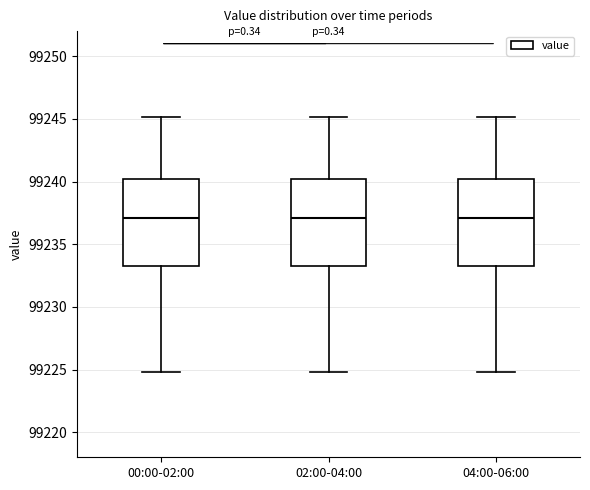

Reading left to right, transcribe this box plot: for each box, give where its median line is, the range the box spans, and where its two whiskers end, as read against the y-axis. The values are not printed on the chart, so give them approximately, as read against the axis.

00:00-02:00: median 99237.0, box 99233.5 to 99240.0, whiskers 99225.0 to 99245.0
02:00-04:00: median 99237.0, box 99233.5 to 99240.0, whiskers 99225.0 to 99245.0
04:00-06:00: median 99237.0, box 99233.5 to 99240.0, whiskers 99225.0 to 99245.0